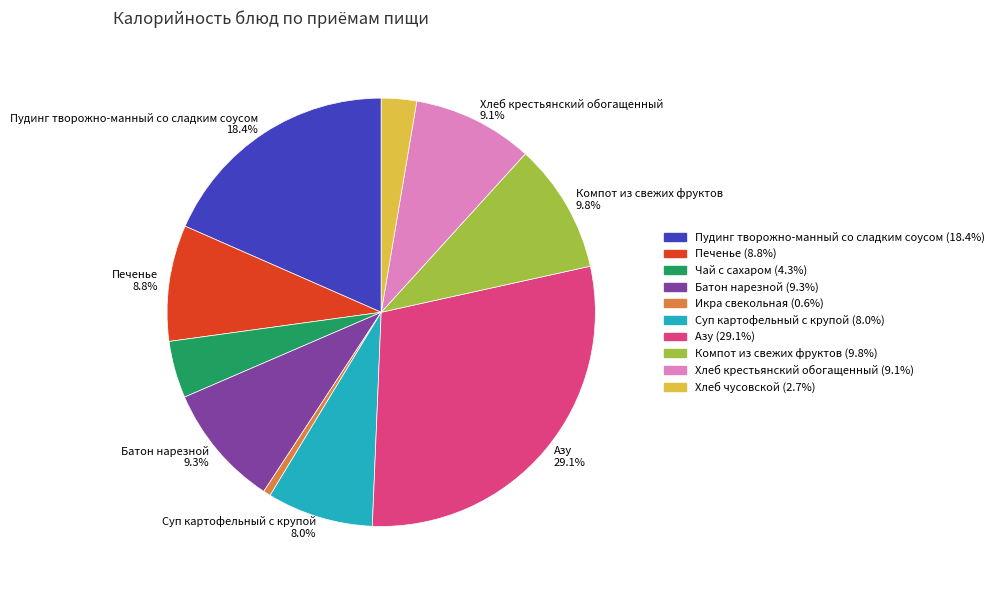

Is there any slice that represents more than half of the pie?

No